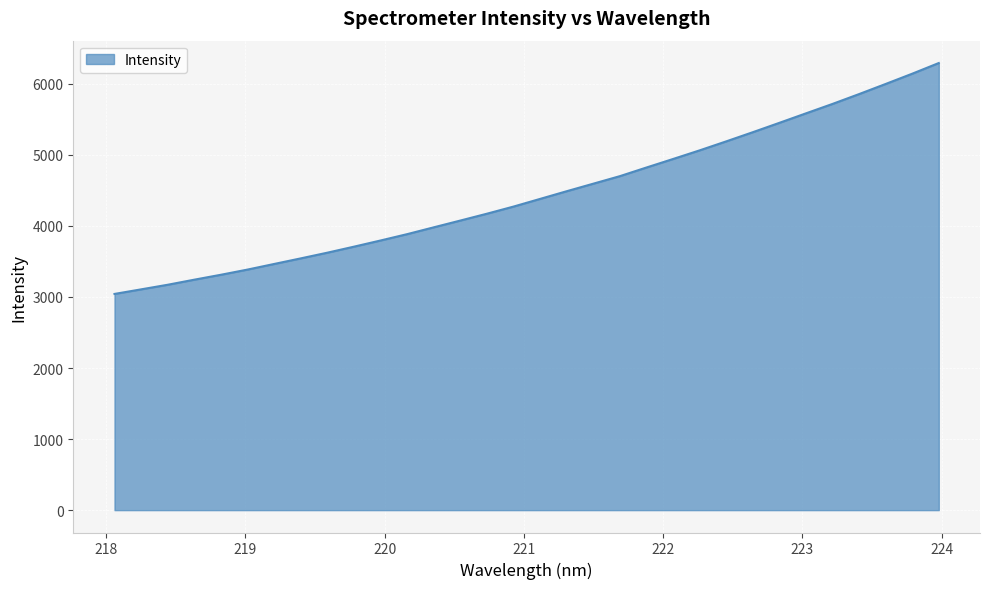

True or false: there are more than 2 points higher than both neighbors.

False